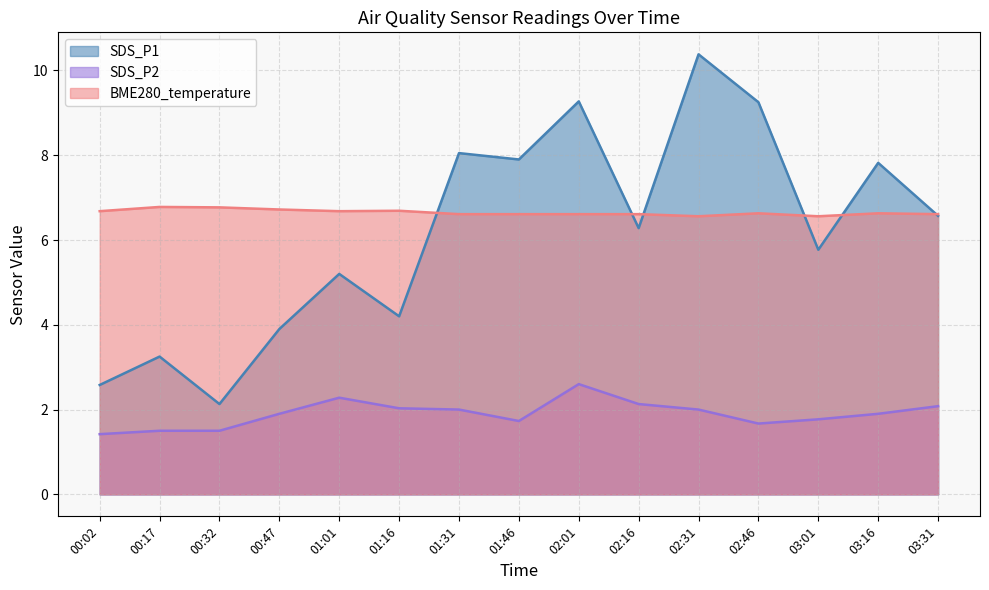

Where is the first local minimum for BME280_temperature?

01:01